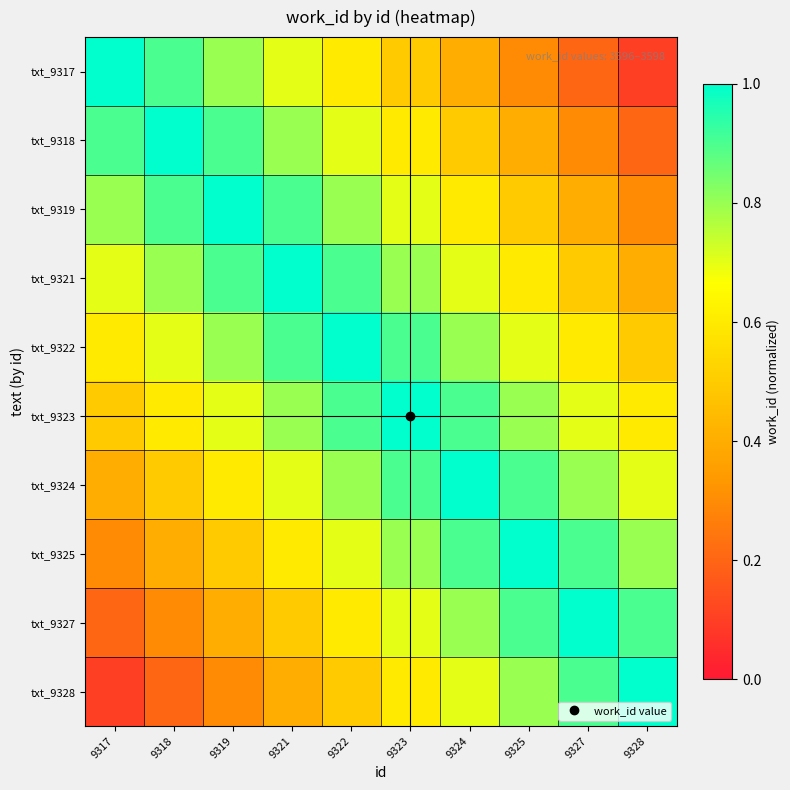

At 9319, list the series in order from smallest to largest.

txt_9328, txt_9327, txt_9325, txt_9324, txt_9323, txt_9317, txt_9322, txt_9318, txt_9321, txt_9319